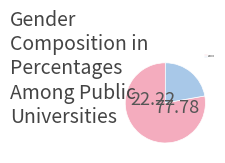

Rank the categories by value from lowest to highest.

Blue slice, Pink slice